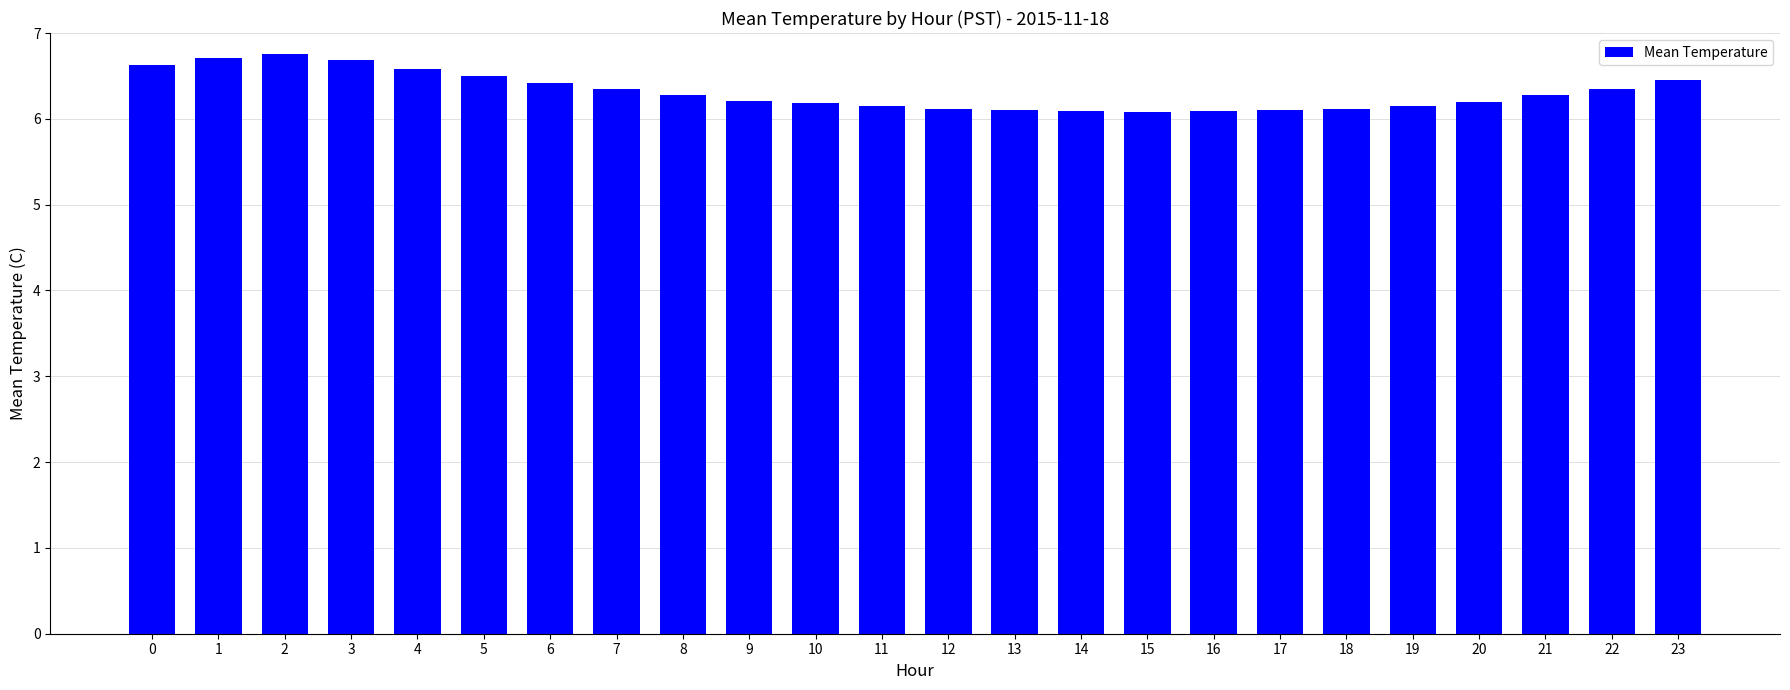

What is the difference between the maximum and second lowest values?

0.7